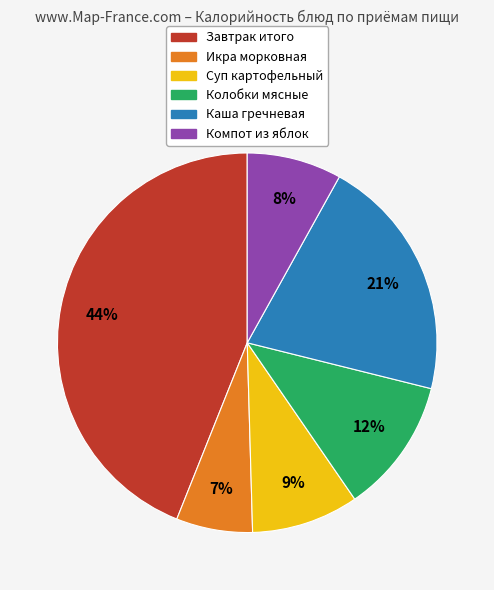

To the nearest percent, what is the combined percentage of Каша гречневая and Компот из яблок?

29%